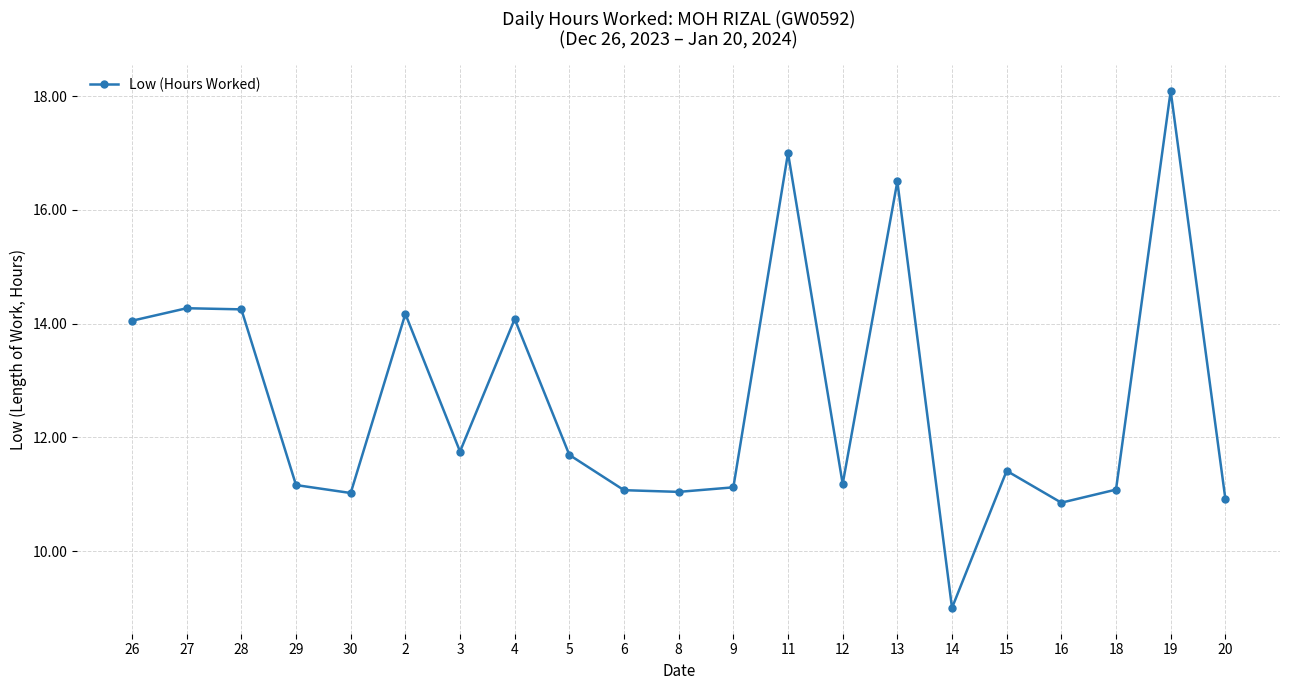

The chart shows a value of 17.1 at 9. True or false?

False